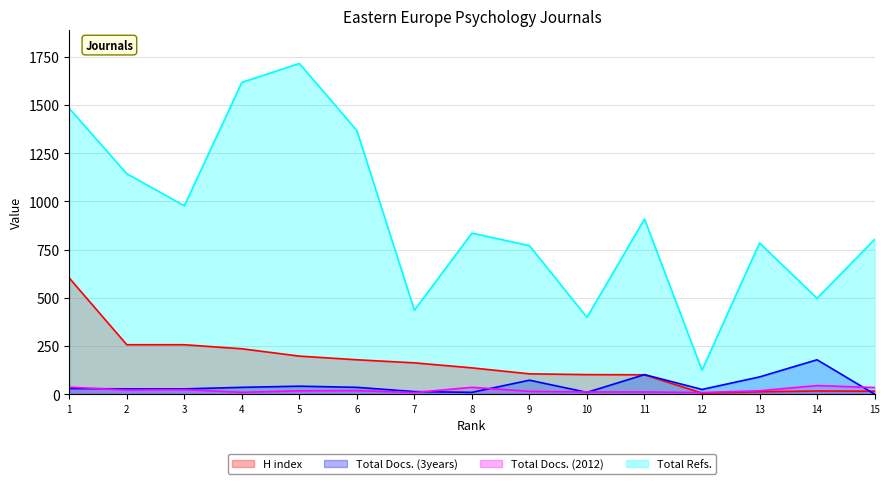

Which series changed the most between 5 and 14?

Total Refs.